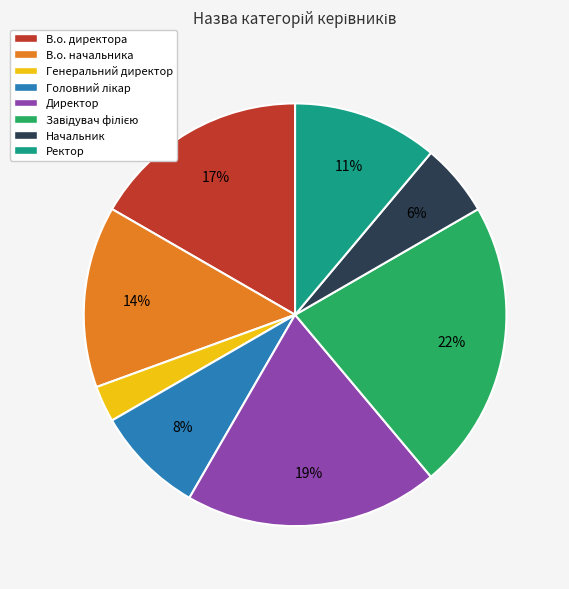

Which category has the smallest portion of the pie?

Генеральний директор